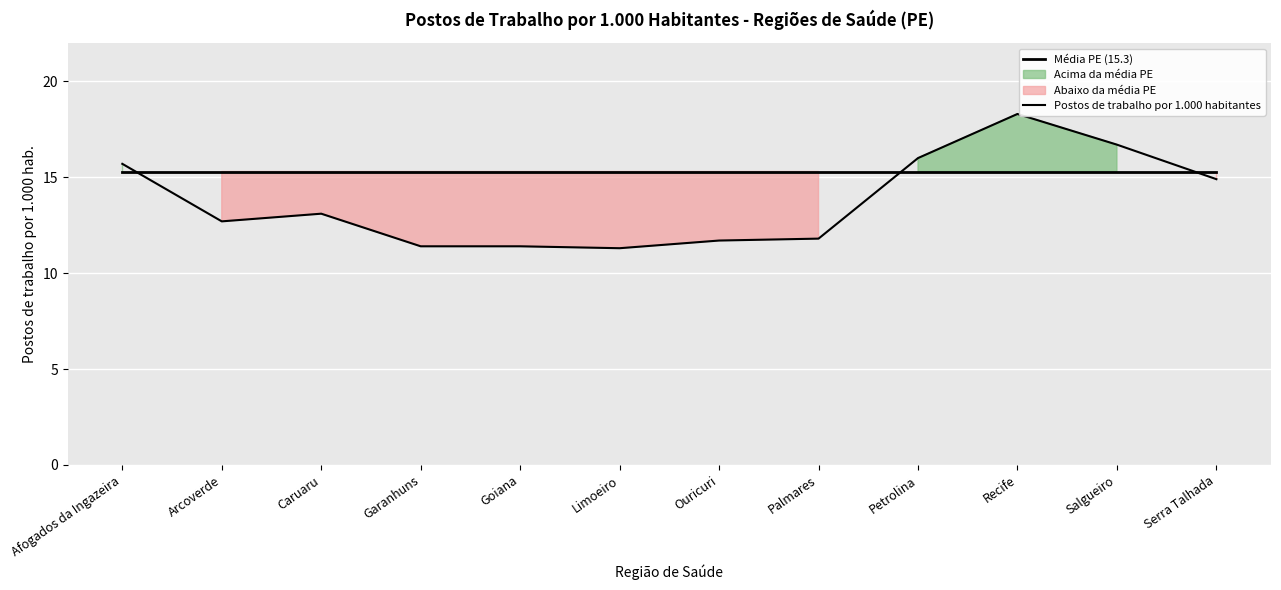

Which series has the largest range (max minus min)?

Postos de trabalho por 1.000 habitantes